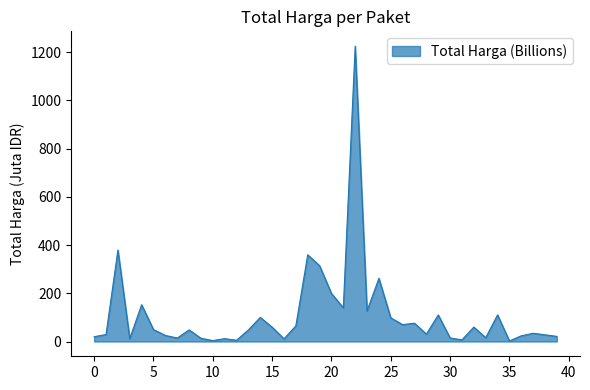

What is the difference between the maximum and minimum values?

1222.3